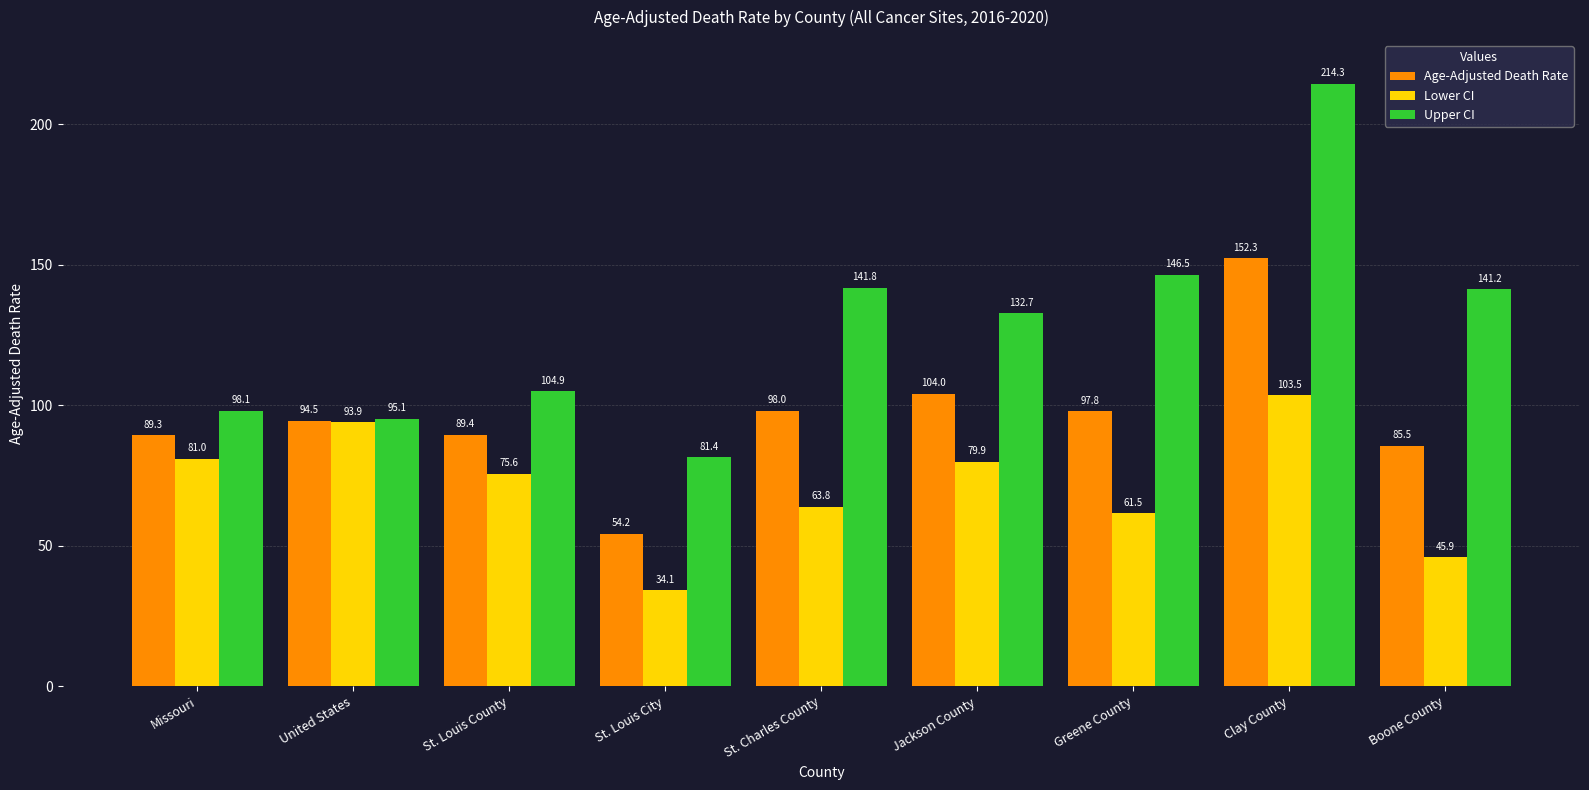

What is the sum of all Lower CI values?

639.2